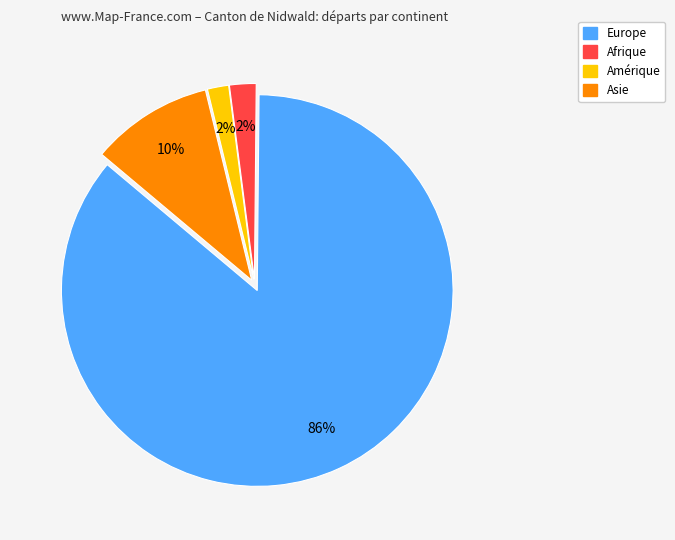

Does any single category account for the majority?

Yes